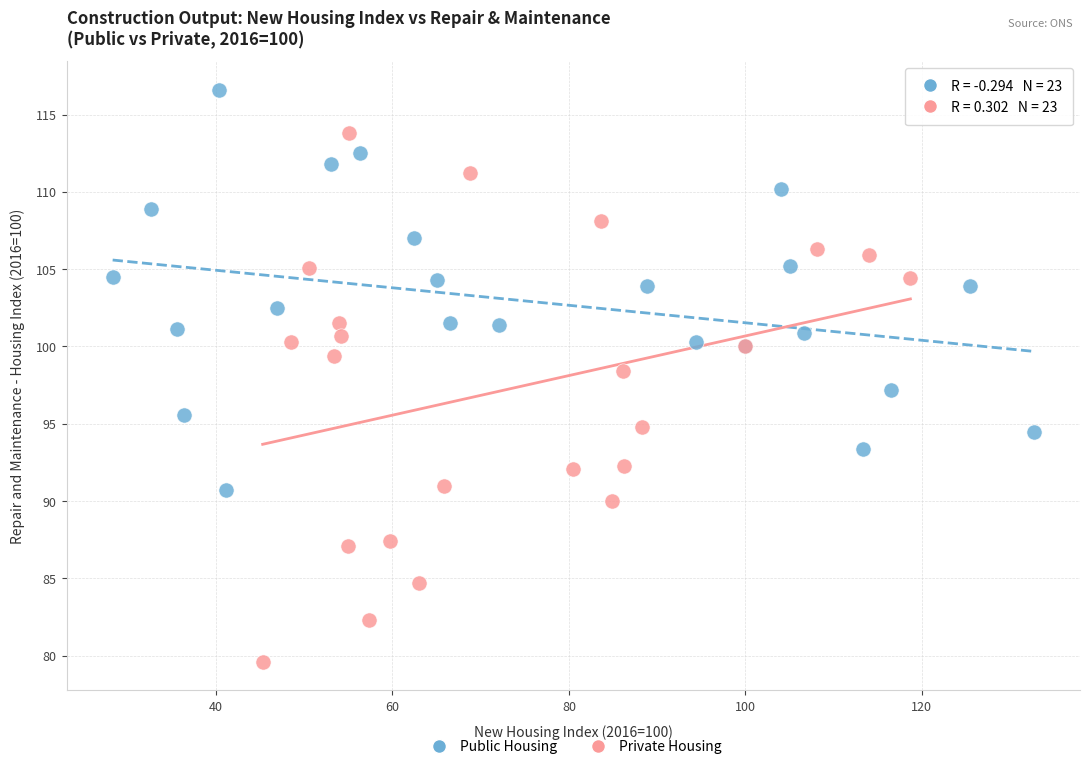

Which series has the largest Y range (max minus min)?

Private Housing